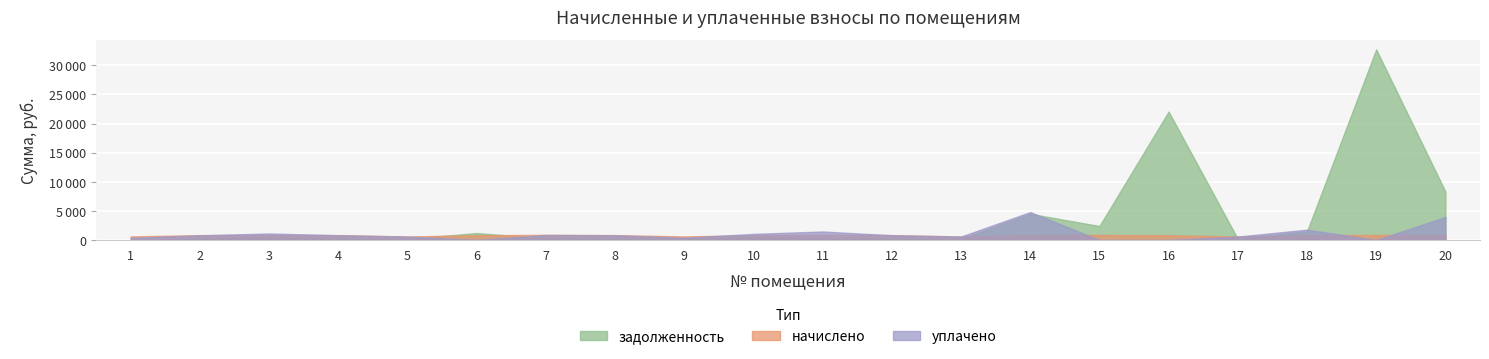

How many distinct data groups are displayed?

3